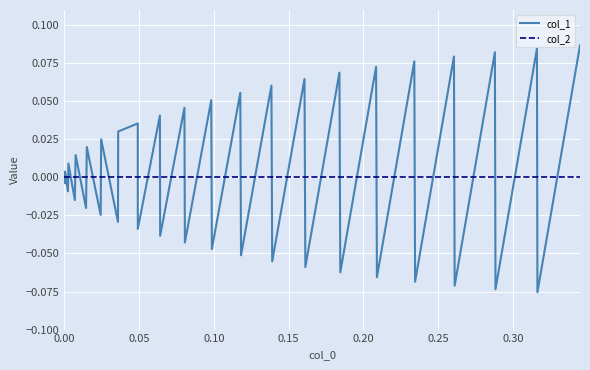

Rank the series by their maximum value, from lowest to highest.

col_2, col_1